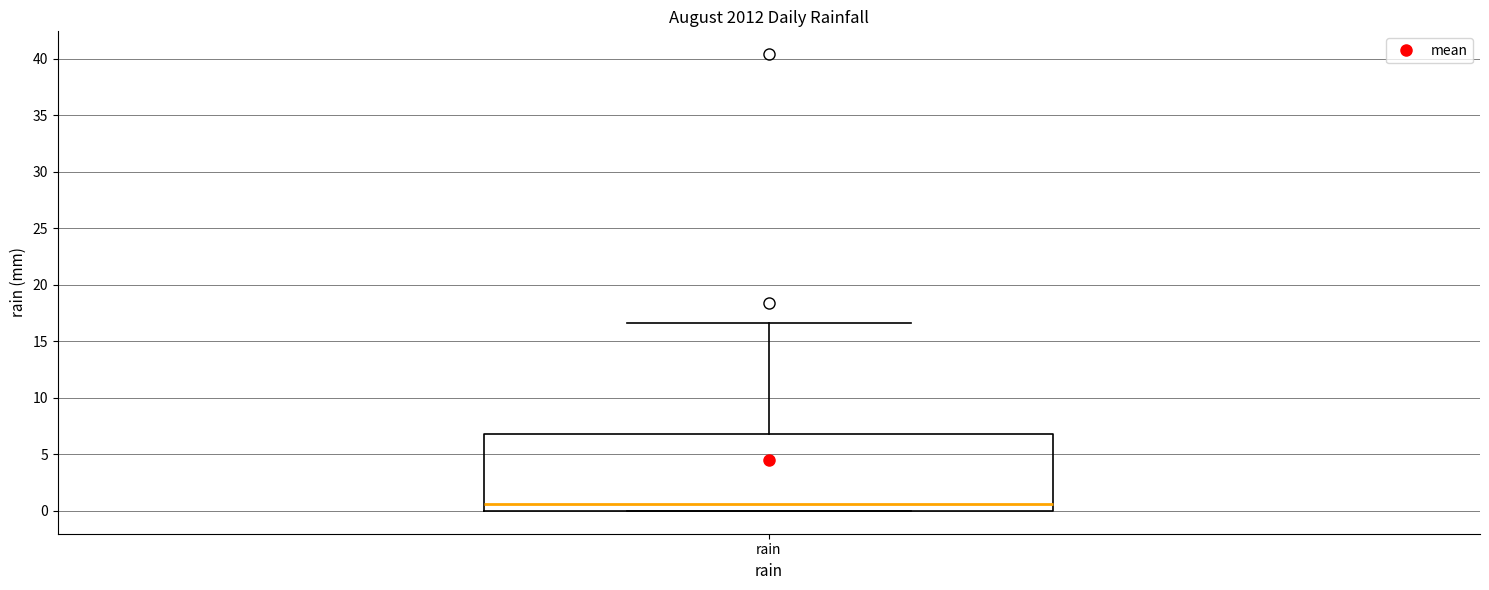

Transcribe this box plot: give where the median line is, the range the box spans, and where the two whiskers end, as read against the y-axis. The values are not printed on the chart, so give them approximately, as read against the axis.

median 0.5, box 0.0 to 7.0, whiskers 0.0 to 16.5